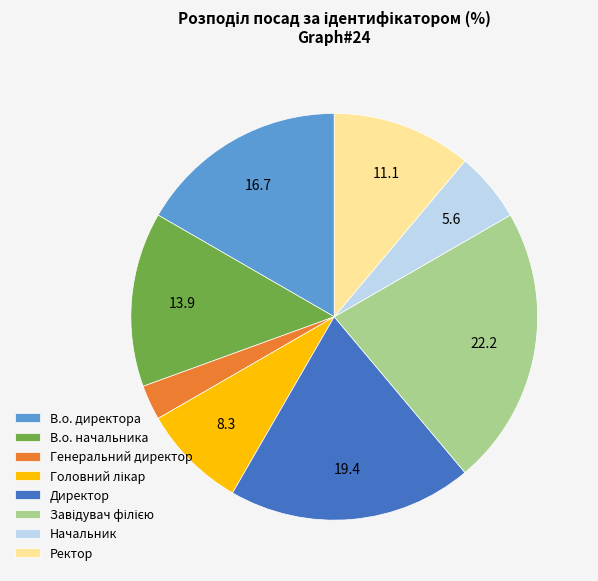

Is it true that В.о. начальника is 24% of the pie?

False